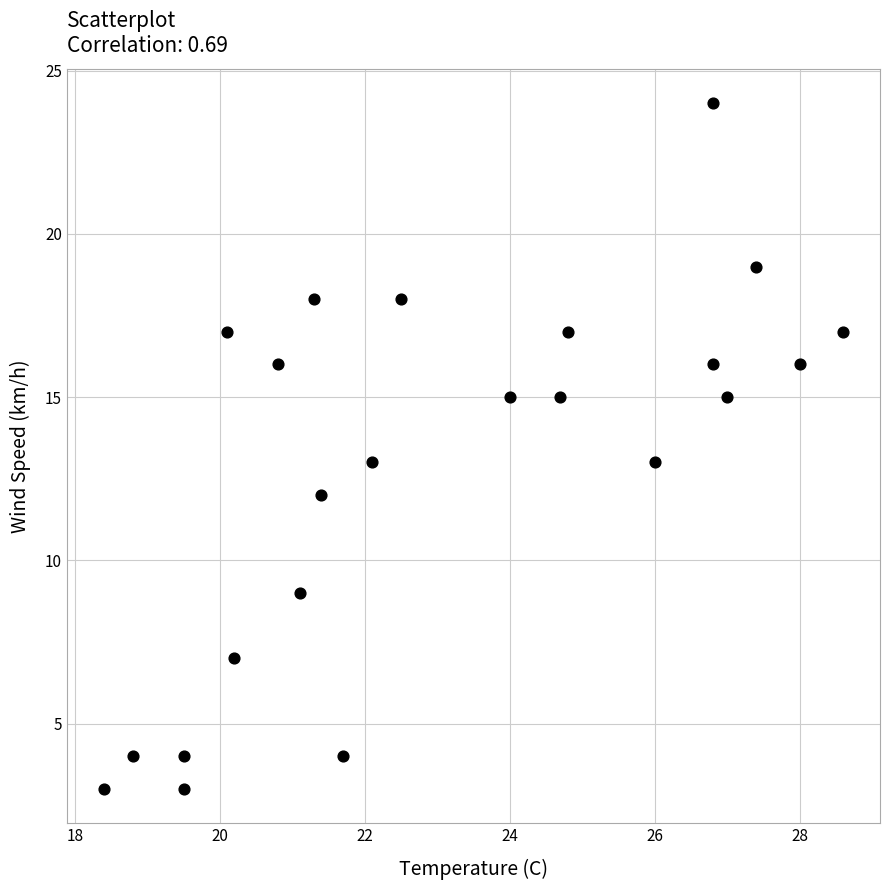

What is the range of Y values (max minus min)?

21